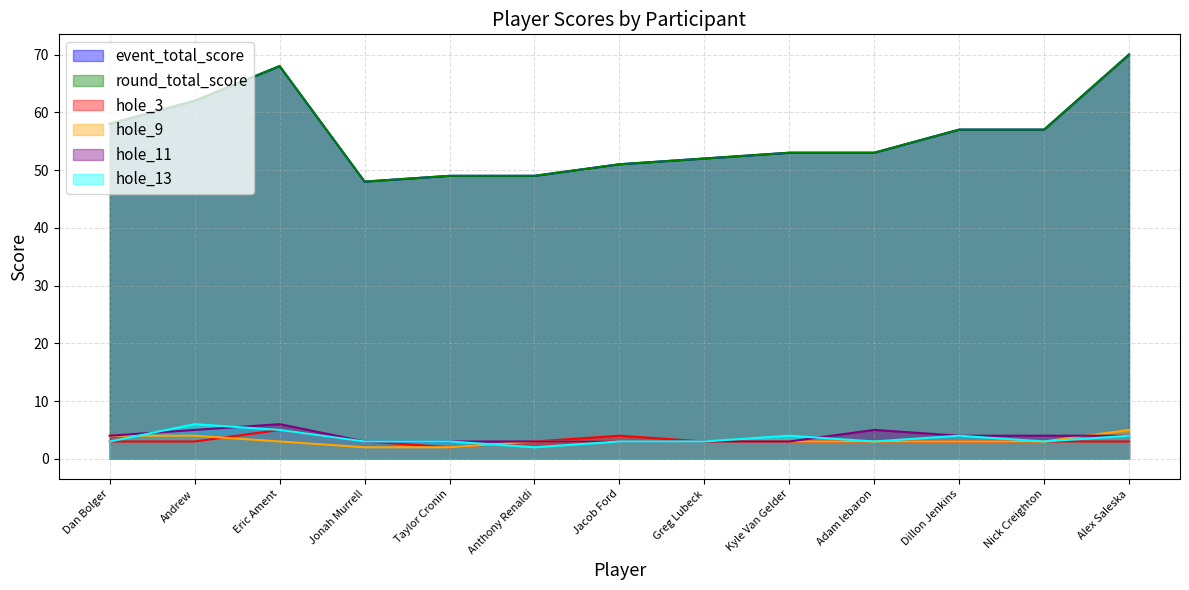

At which category does the chart reach its minimum across all series?

Taylor Cronin